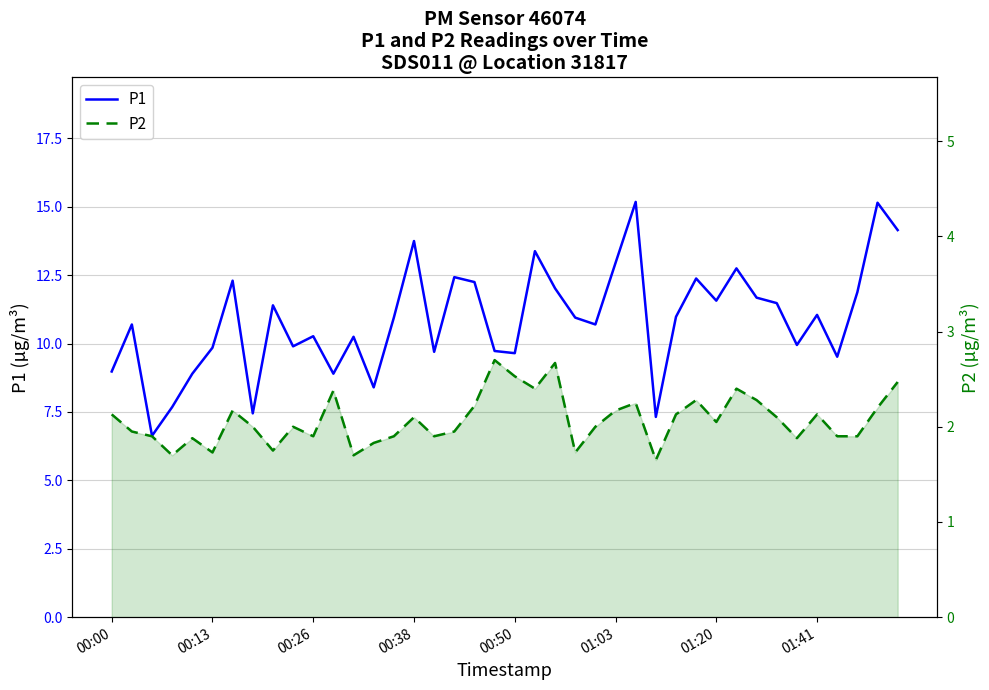

How many distinct data groups are displayed?

2